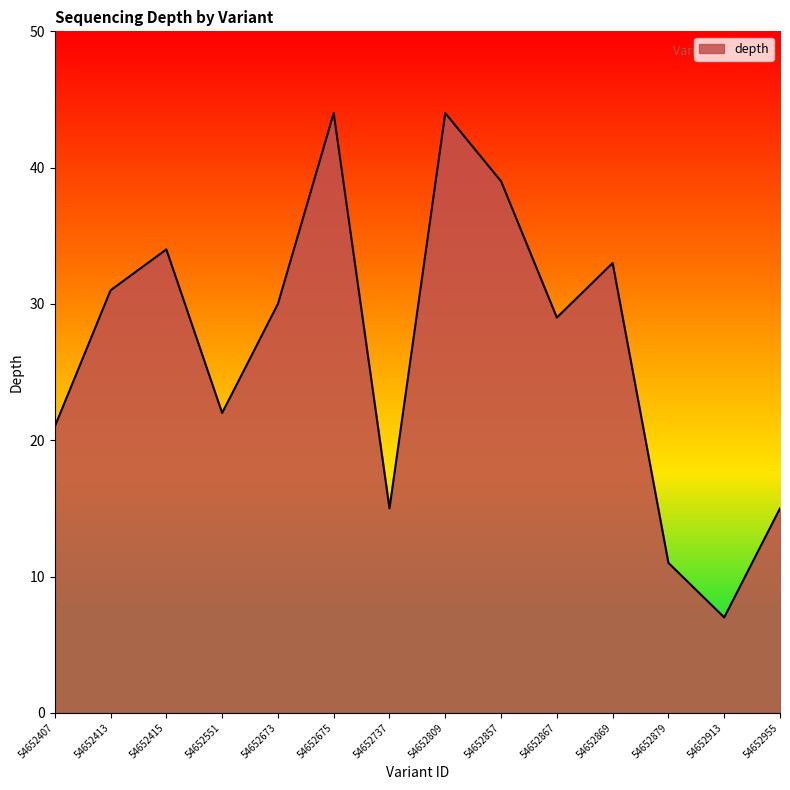

How many interior local valleys (lower than both neighbors) does the data have?

4